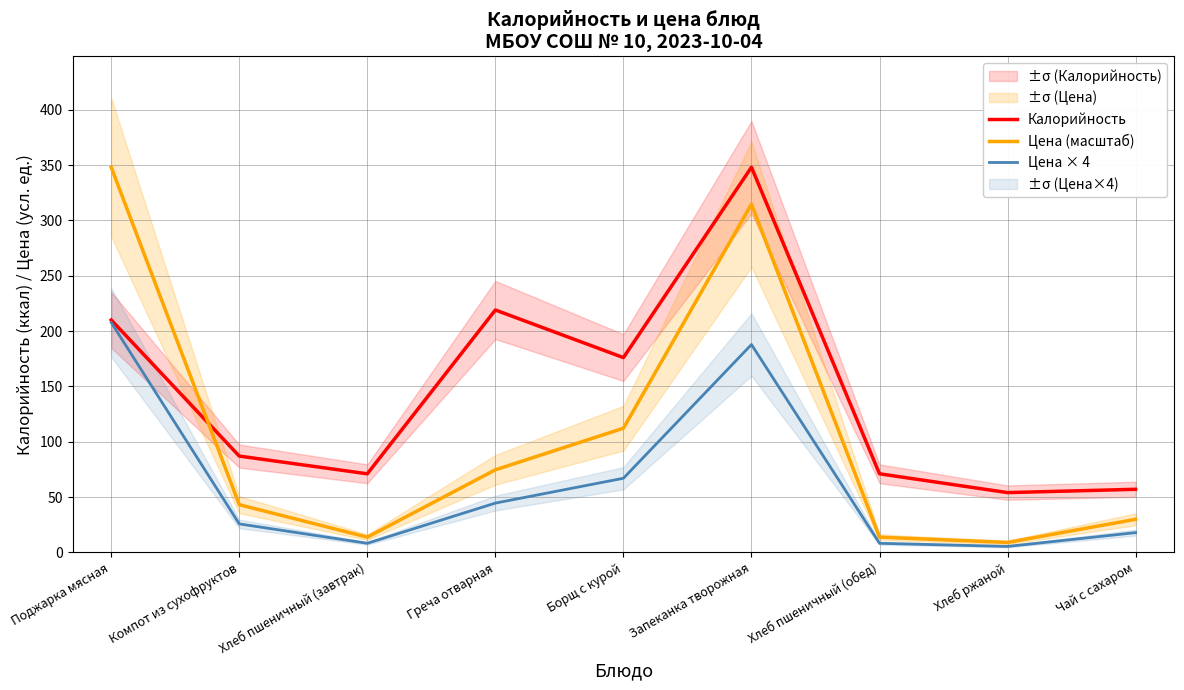

Which category has the lowest value across all series?

Хлеб ржаной